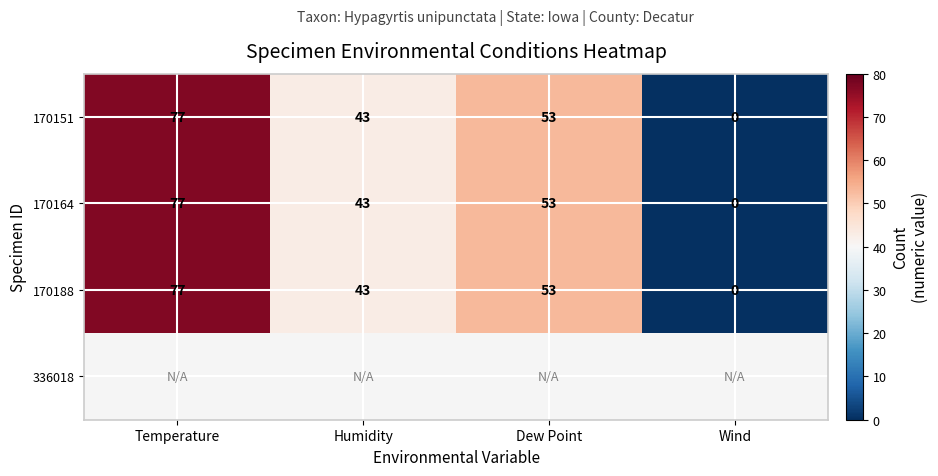

Rank the categories by 170164 value from highest to lowest.

Temperature, Dew Point, Humidity, Wind